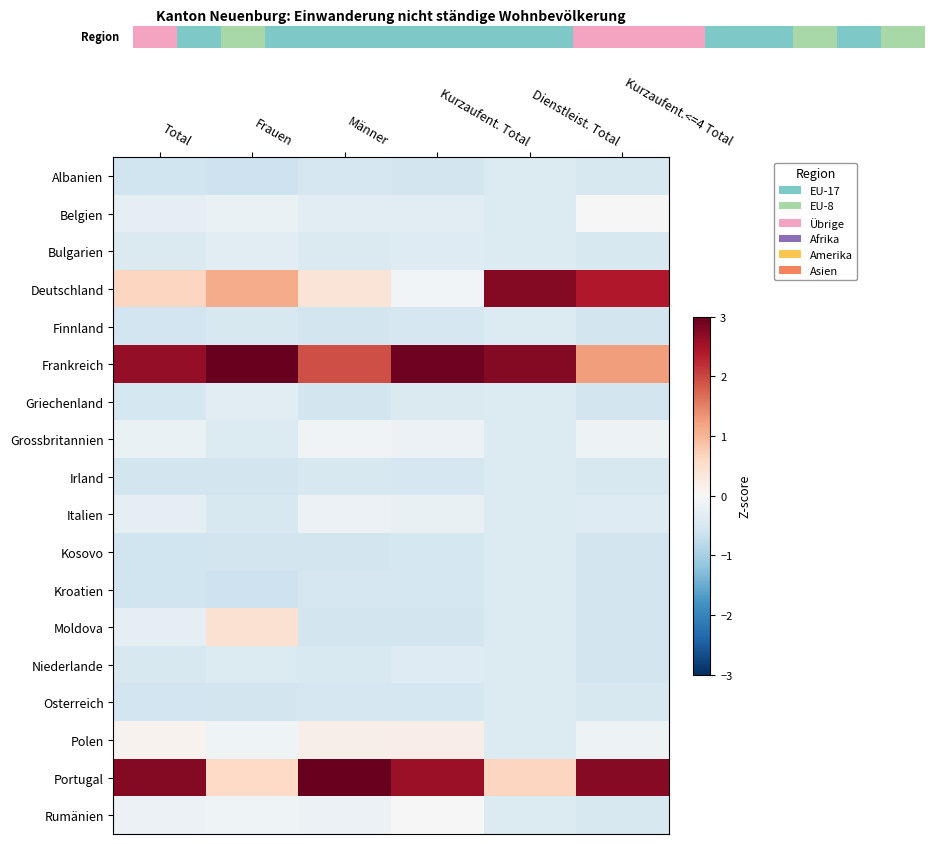

What is the highest value of the Frankreich series?

3.7